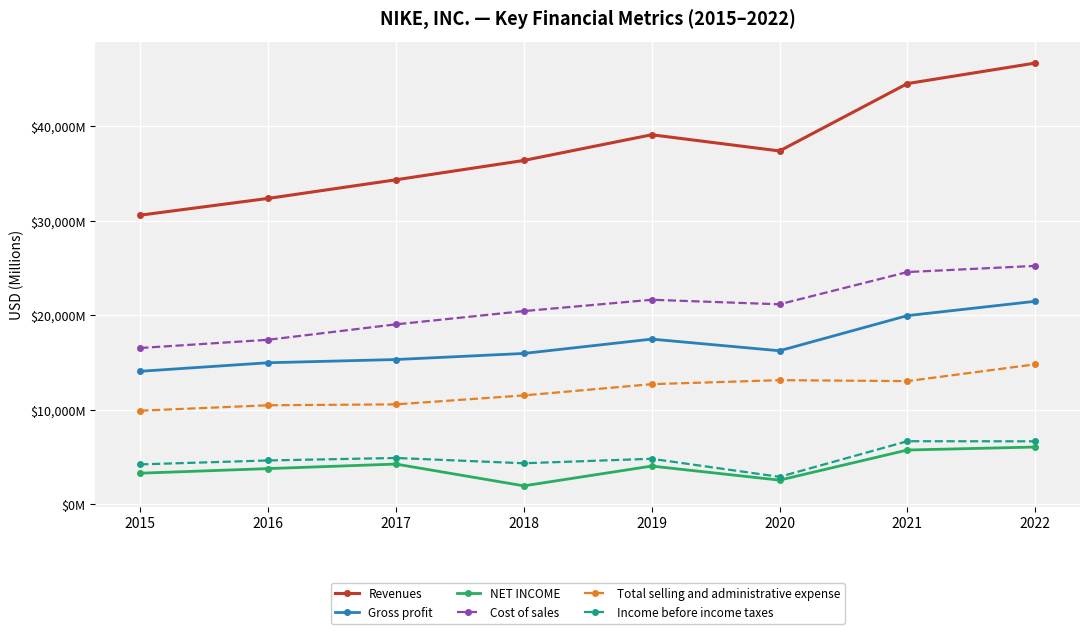

Reading right to left, transcribe all the data shown in this chart.

Revenues: 2022=46710	2021=44538	2020=37403	2019=39117	2018=36397	2017=34350	2016=32376	2015=30601
Gross profit: 2022=21479	2021=19962	2020=16241	2019=17474	2018=15956	2017=15312	2016=14971	2015=14067
NET INCOME: 2022=6046	2021=5727	2020=2539	2019=4029	2018=1933	2017=4240	2016=3760	2015=3273
Cost of sales: 2022=25231	2021=24576	2020=21162	2019=21643	2018=20441	2017=19038	2016=17405	2015=16534
Total selling and administrative expense: 2022=14804	2021=13025	2020=13126	2019=12702	2018=11511	2017=10563	2016=10469	2015=9892
Income before income taxes: 2022=6651	2021=6661	2020=2887	2019=4801	2018=4325	2017=4886	2016=4623	2015=4205